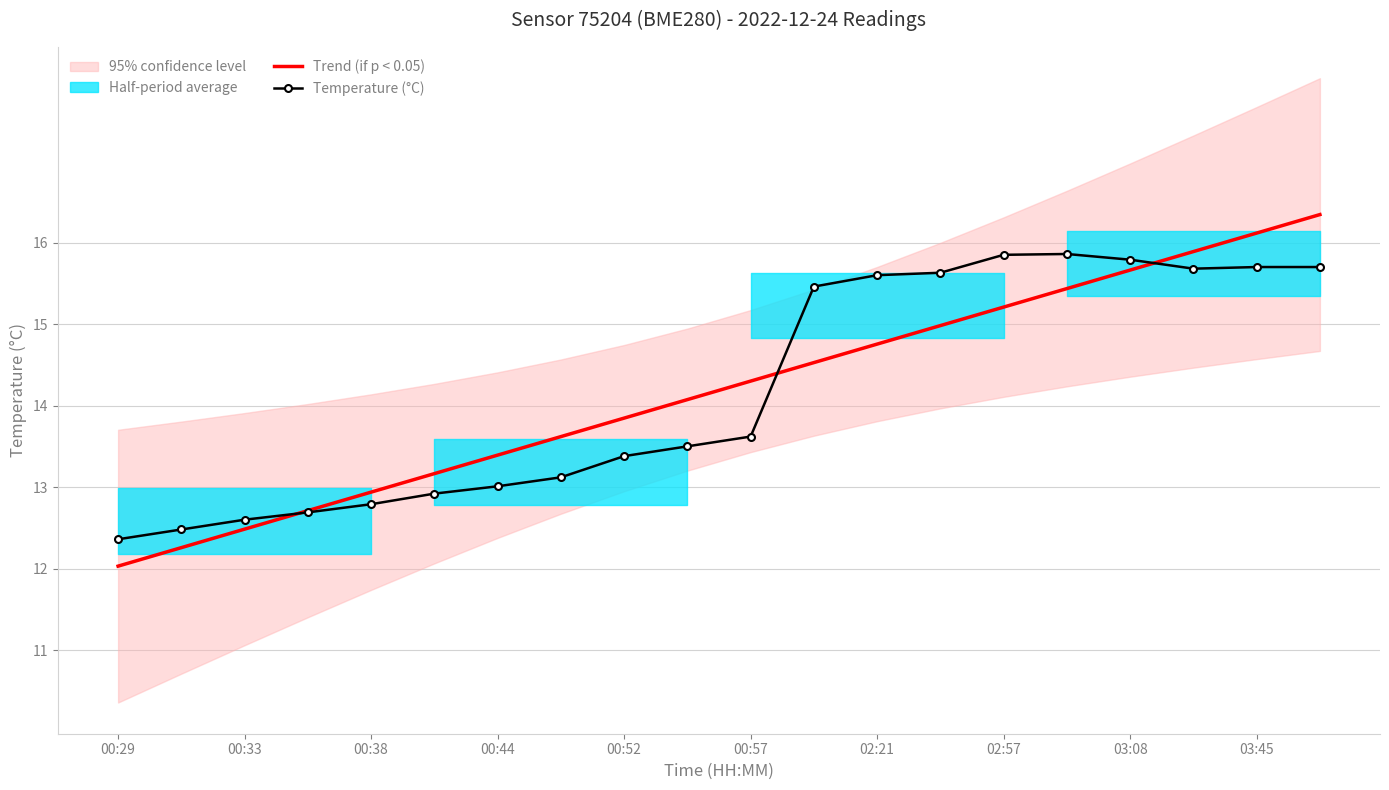

At which category is the sum across all series the highest?

19